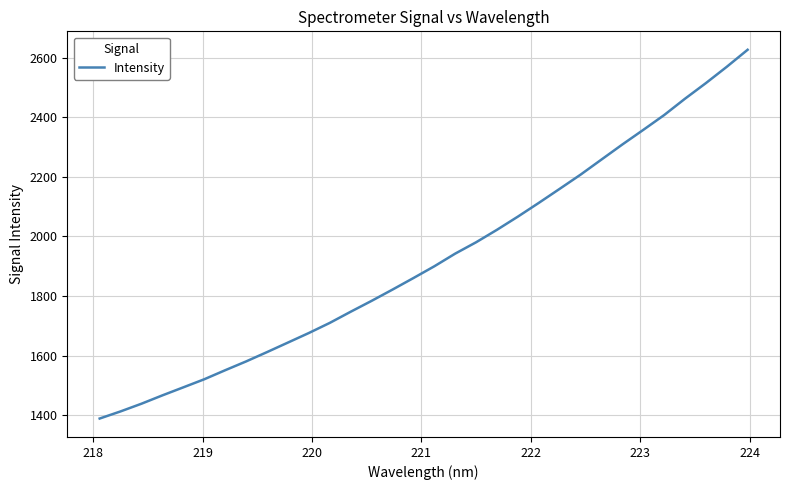

What is the greatest value displayed?

2626.3